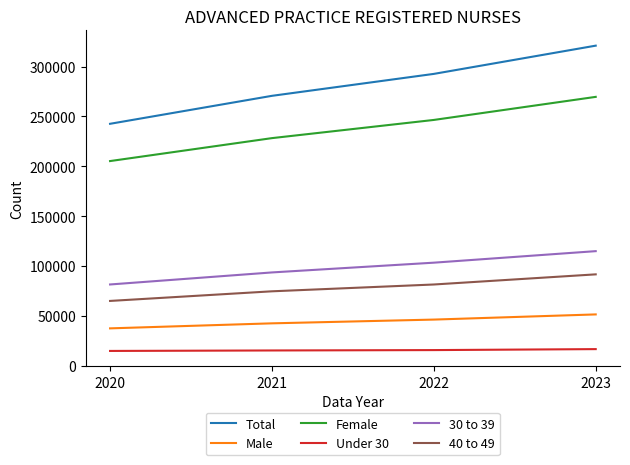

Which series changed the most between 2021 and 2022?

Total